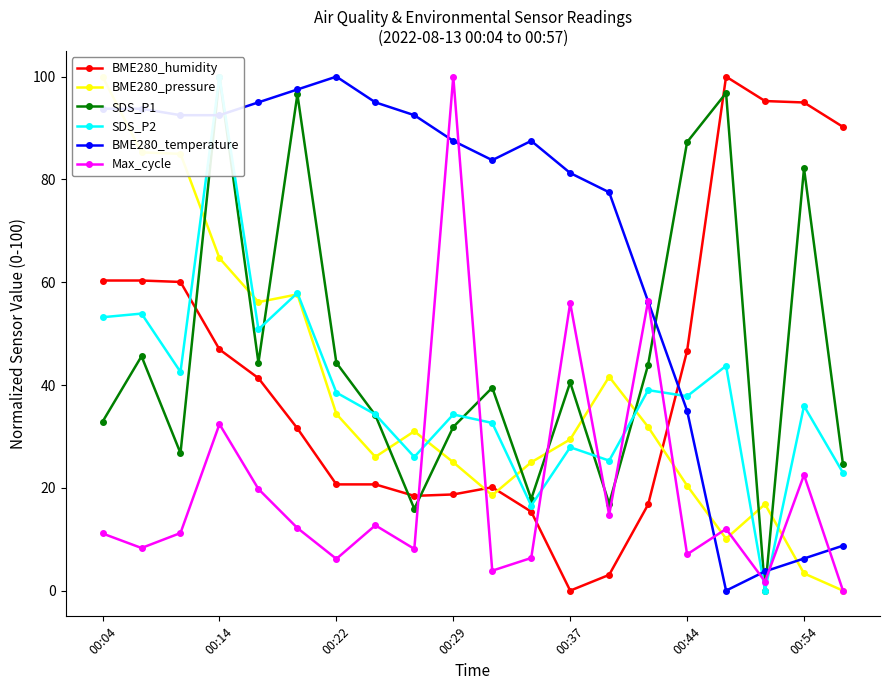

How many interior local valleys does the Max_cycle series have?

7